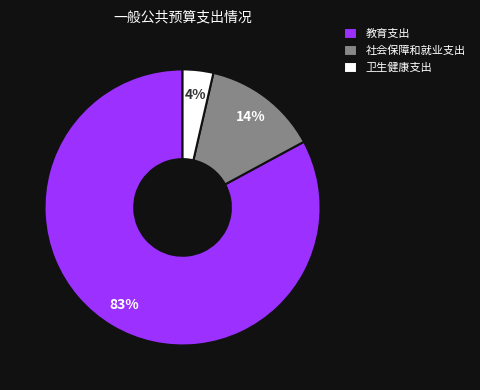

What is the largest slice in the pie chart?

教育支出